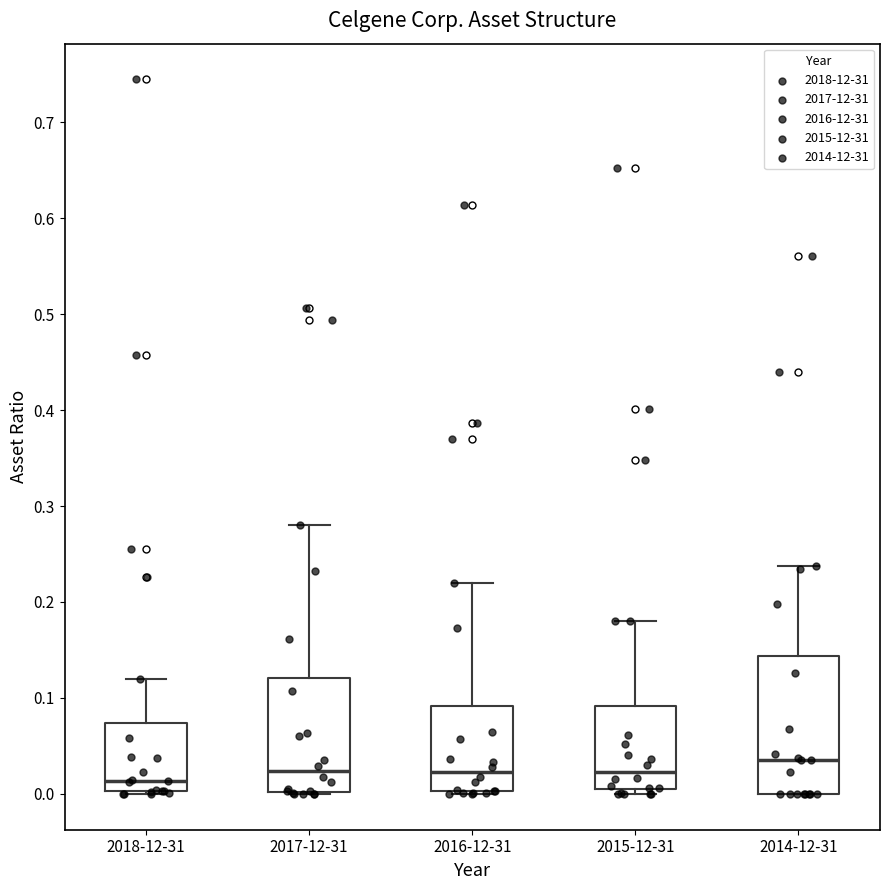

Which box's median line is the highest?

2014-12-31